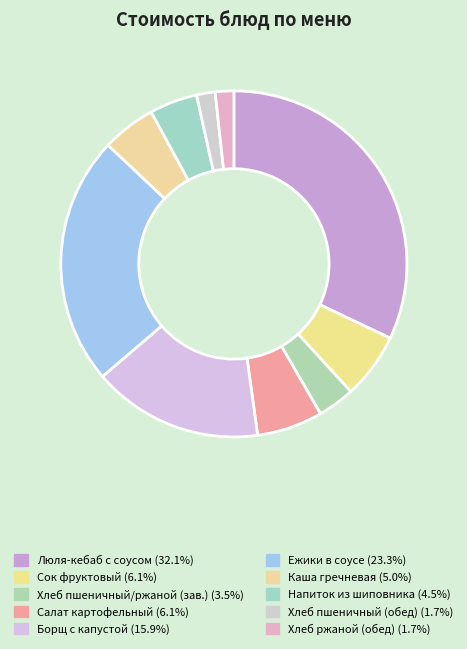

How many segments does this pie chart have?

10